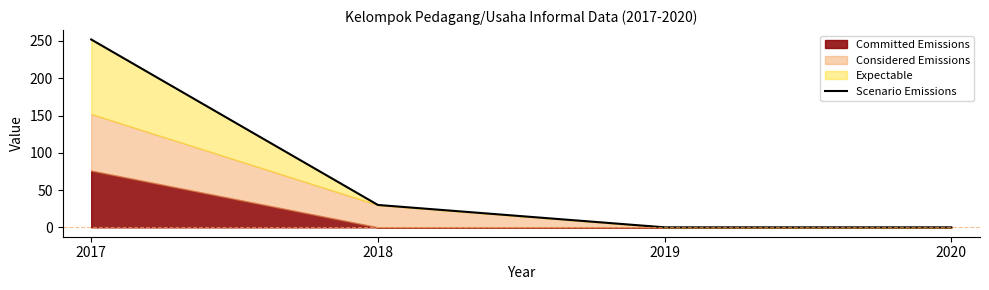

Which category has the highest value in the Scenario Emissions series?

2017